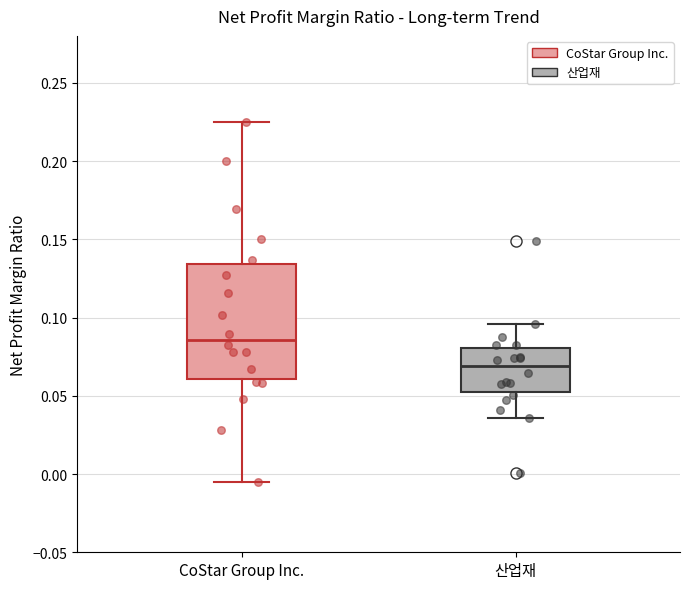

Reading left to right, read every box against the y-axis: the position of its median line, the range the box covers, and the ends of its whiskers. The values are not printed on the chart, so give them approximately, as read against the axis.

CoStar Group Inc.: median 0.085, box 0.060 to 0.135, whiskers -0.005 to 0.225
산업재: median 0.070, box 0.050 to 0.080, whiskers 0.035 to 0.095